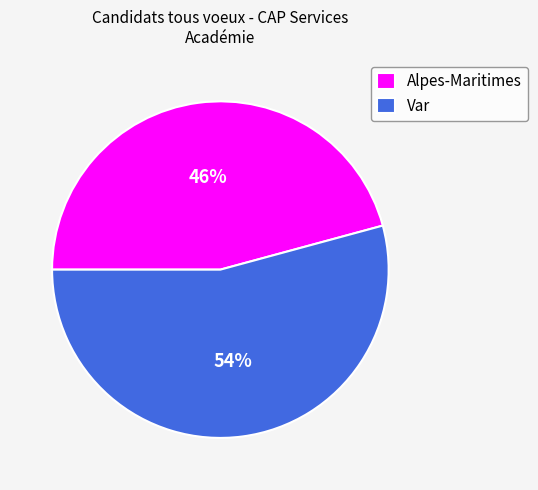

Is it true that Alpes-Maritimes is 33% of the pie?

False